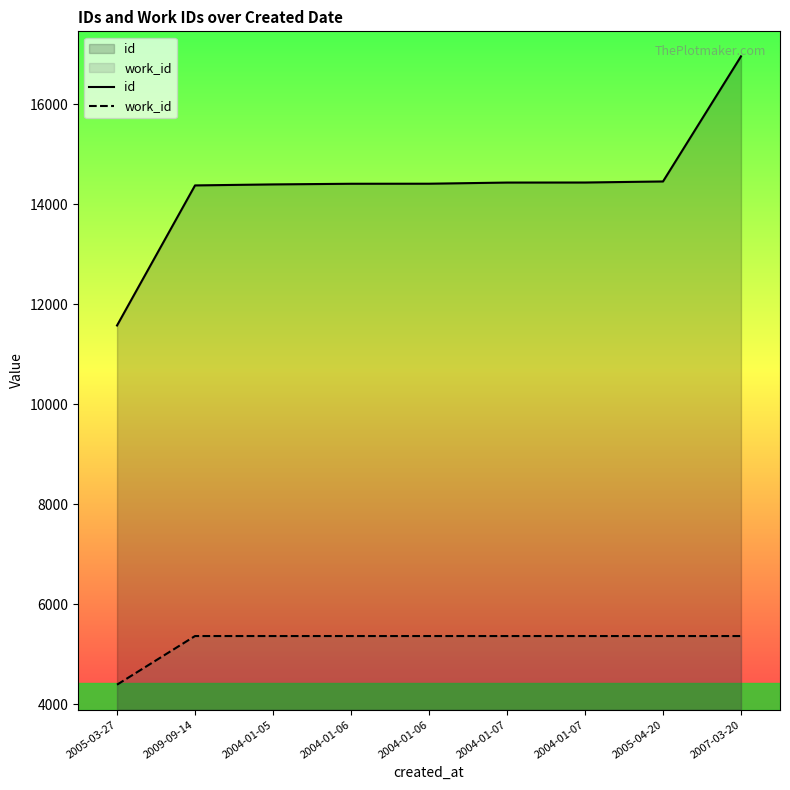

What is the label of the 4th point from the right?

2004-01-07